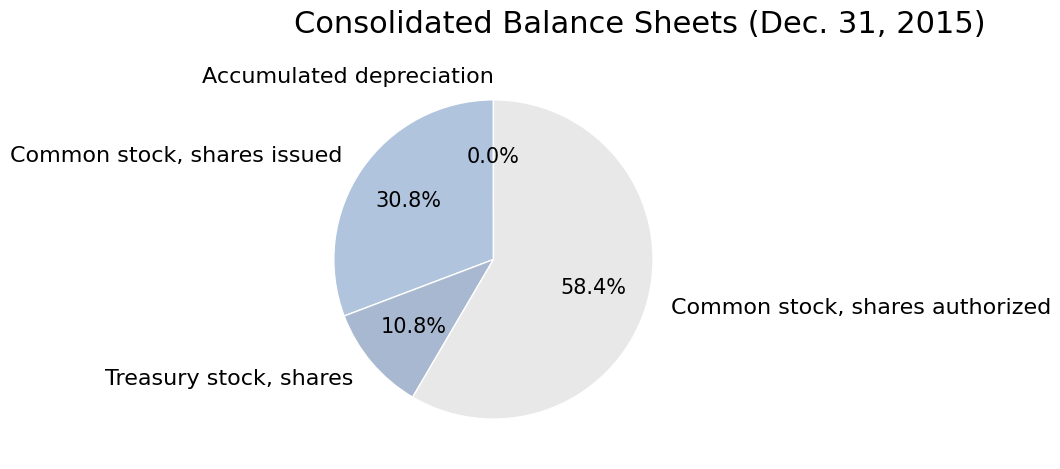

Does any single category account for the majority?

Yes